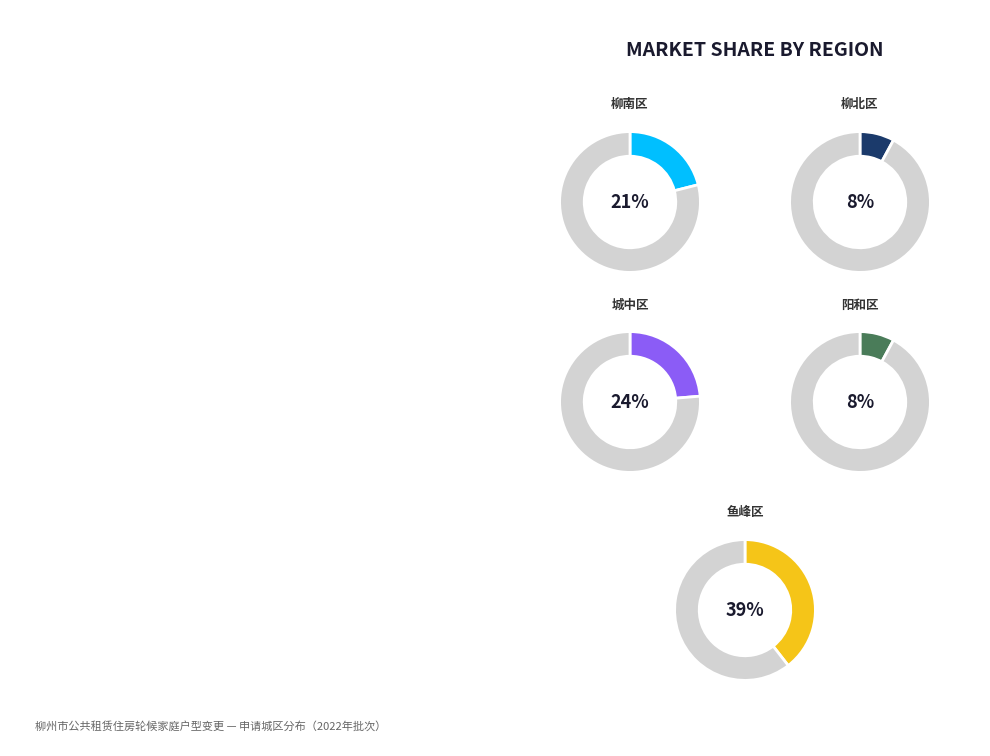

Rank the categories by value from lowest to highest.

柳北区, 阳和区, 柳南区, 城中区, 鱼峰区